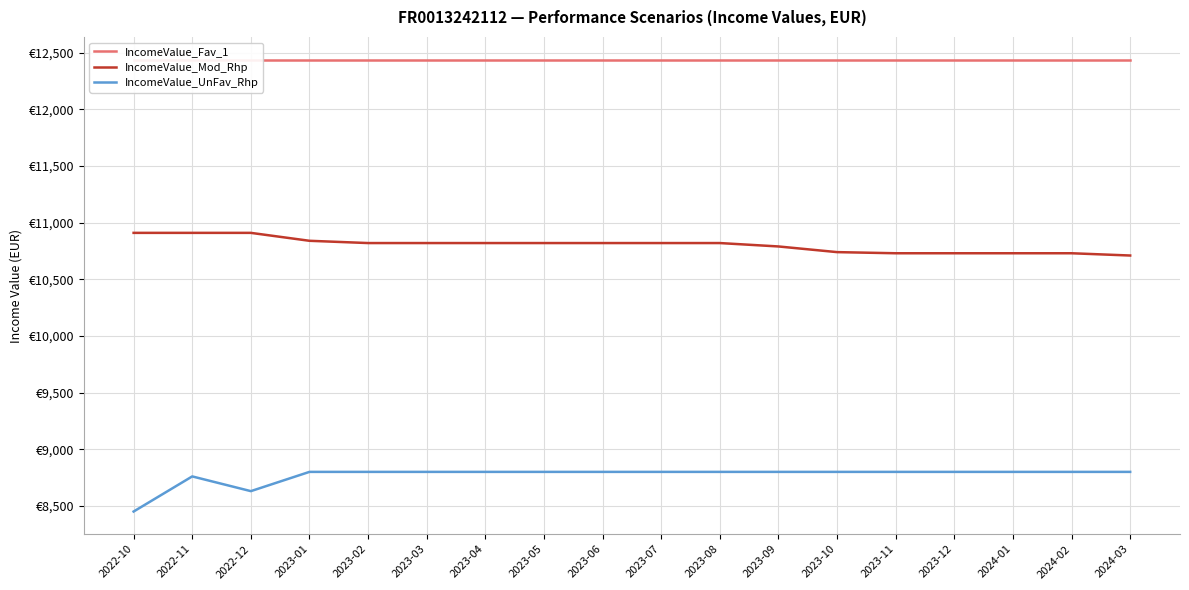

What is the smallest value displayed?

8450